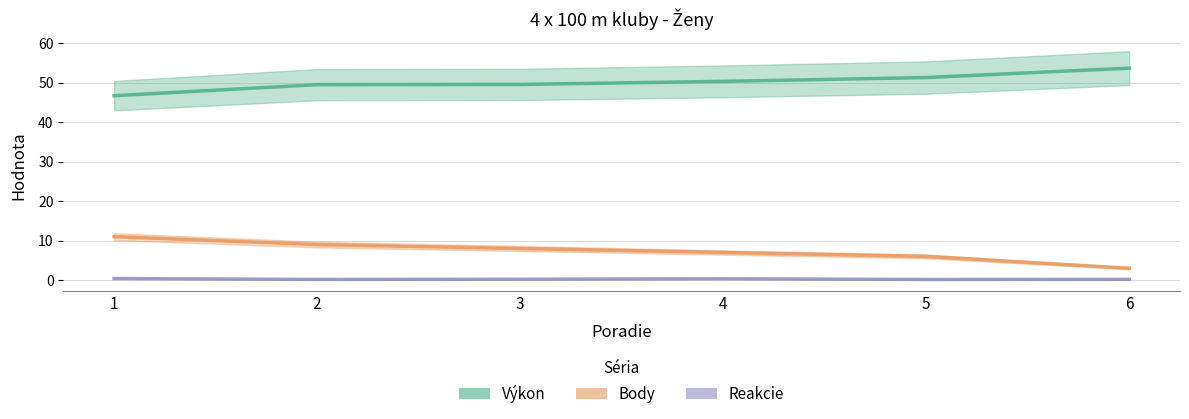

What is the maximum value for Reakcie?

0.4